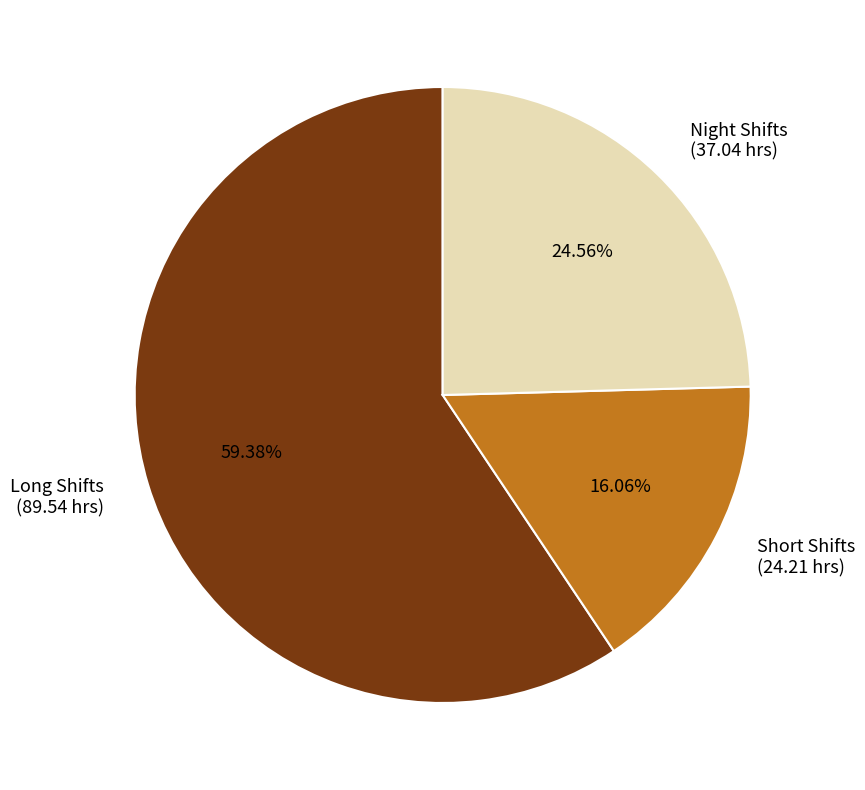

To the nearest percent, what is the difference between the largest and smallest slice percentages?

43%